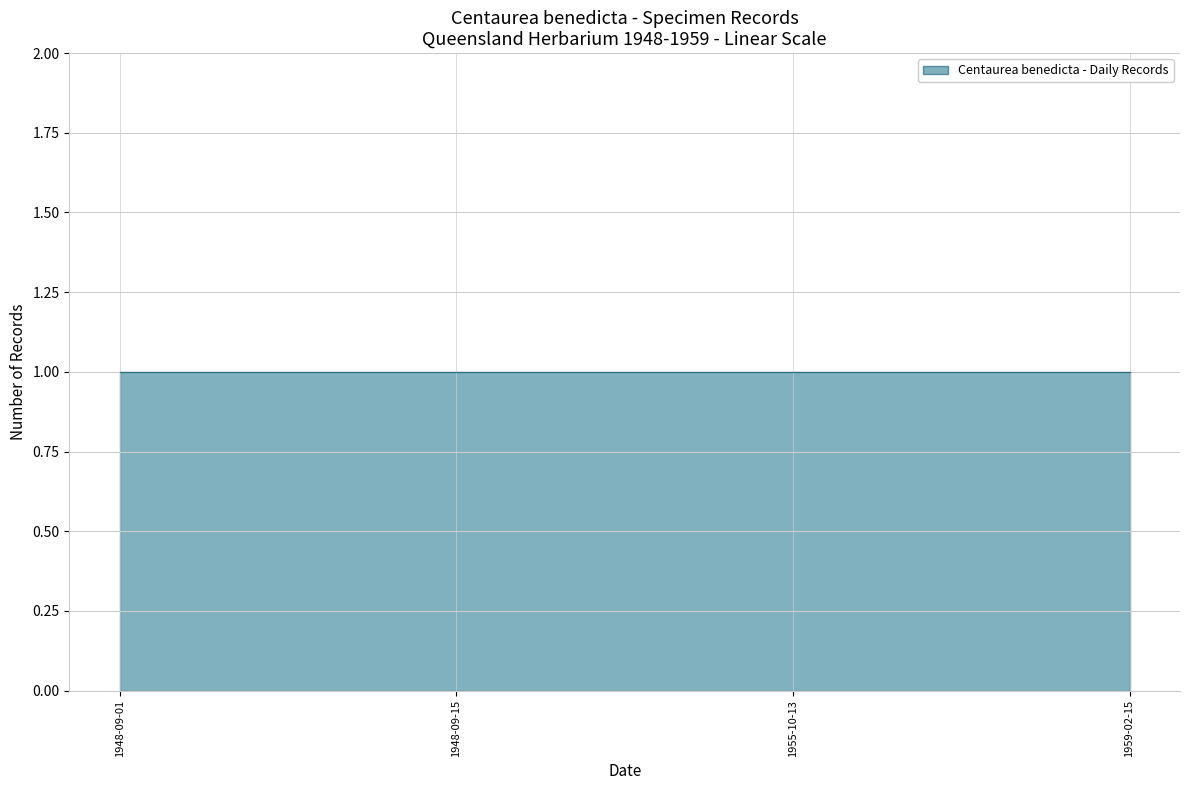

List the labels in order of value, largest first.

1959-02-15, 1955-10-13, 1948-09-15, 1948-09-01